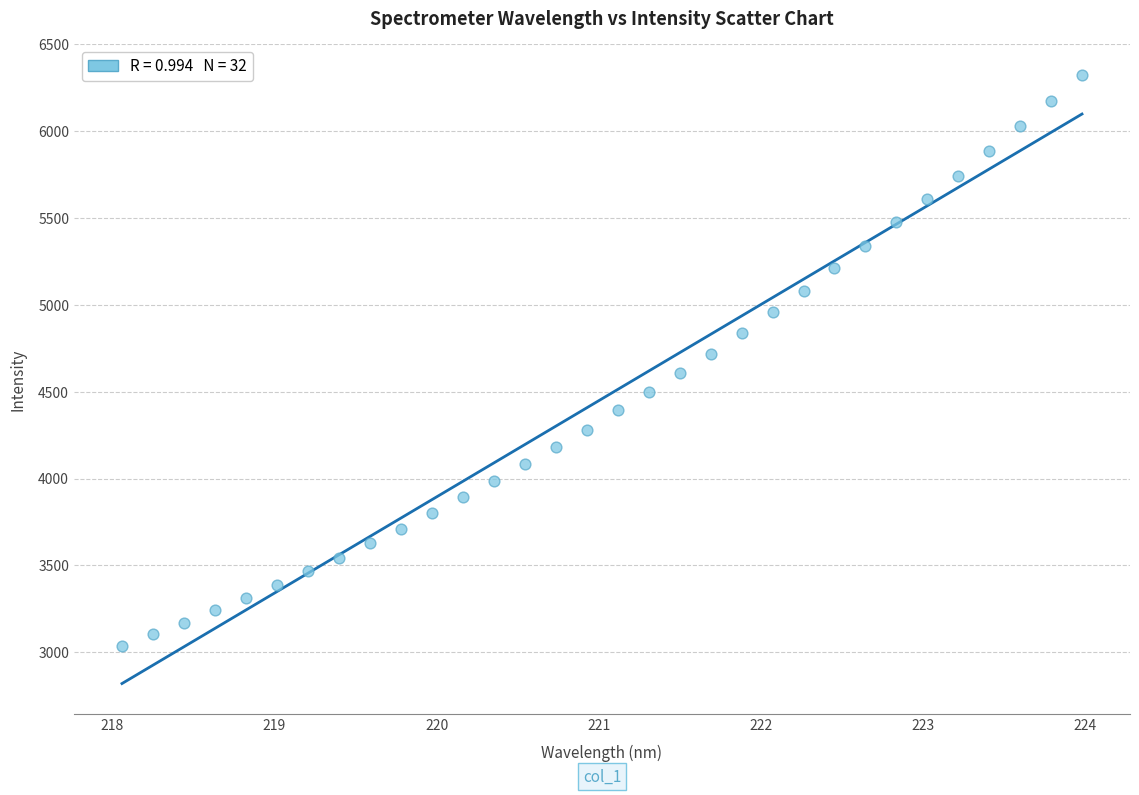

What is the range of Y values (max minus min)?

3286.9